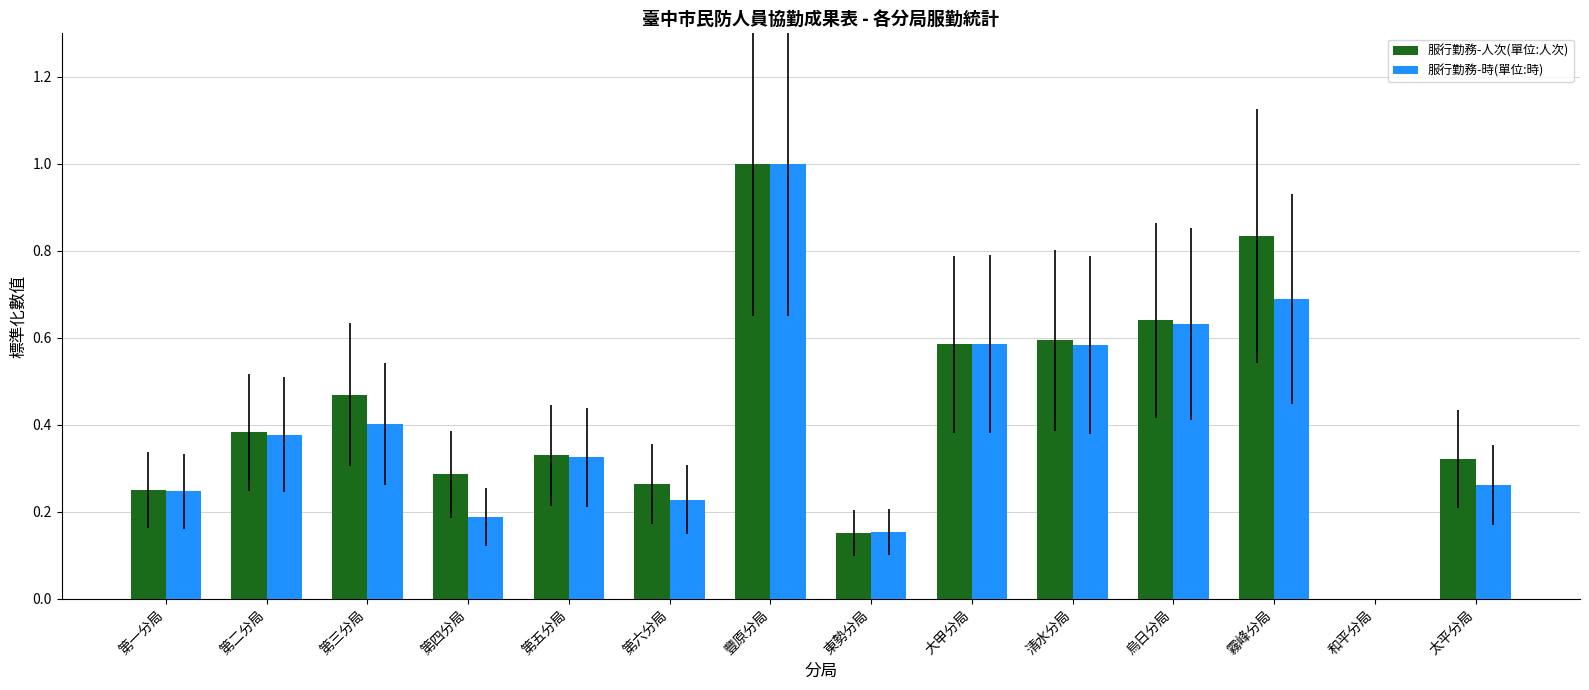

What is the sum of all 服行勤務-人次(單位:人次) values?

6.1